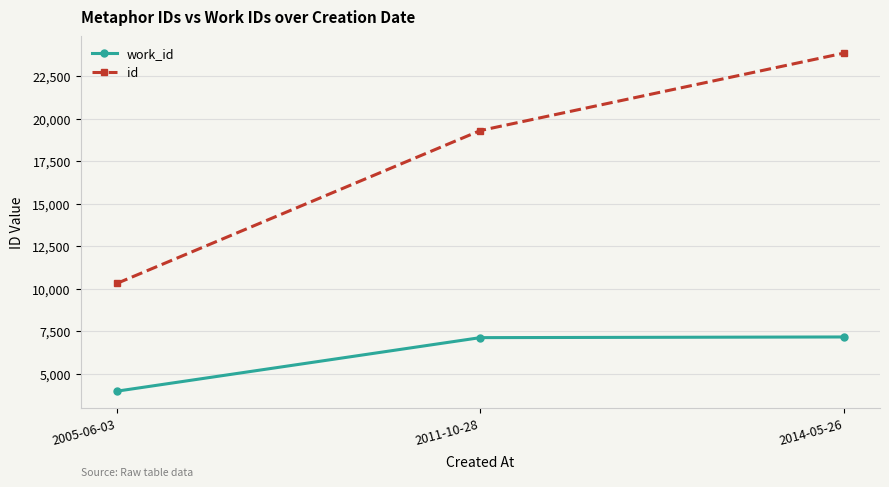

What is the label of the 3rd point from the right?

2005-06-03